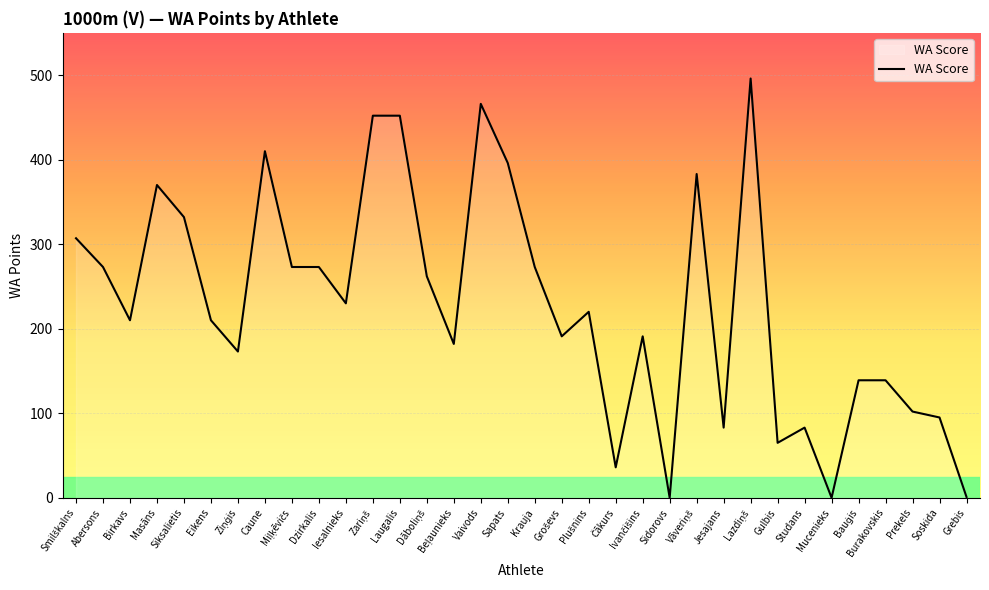

True or false: the data shows 701 at Caune.

False